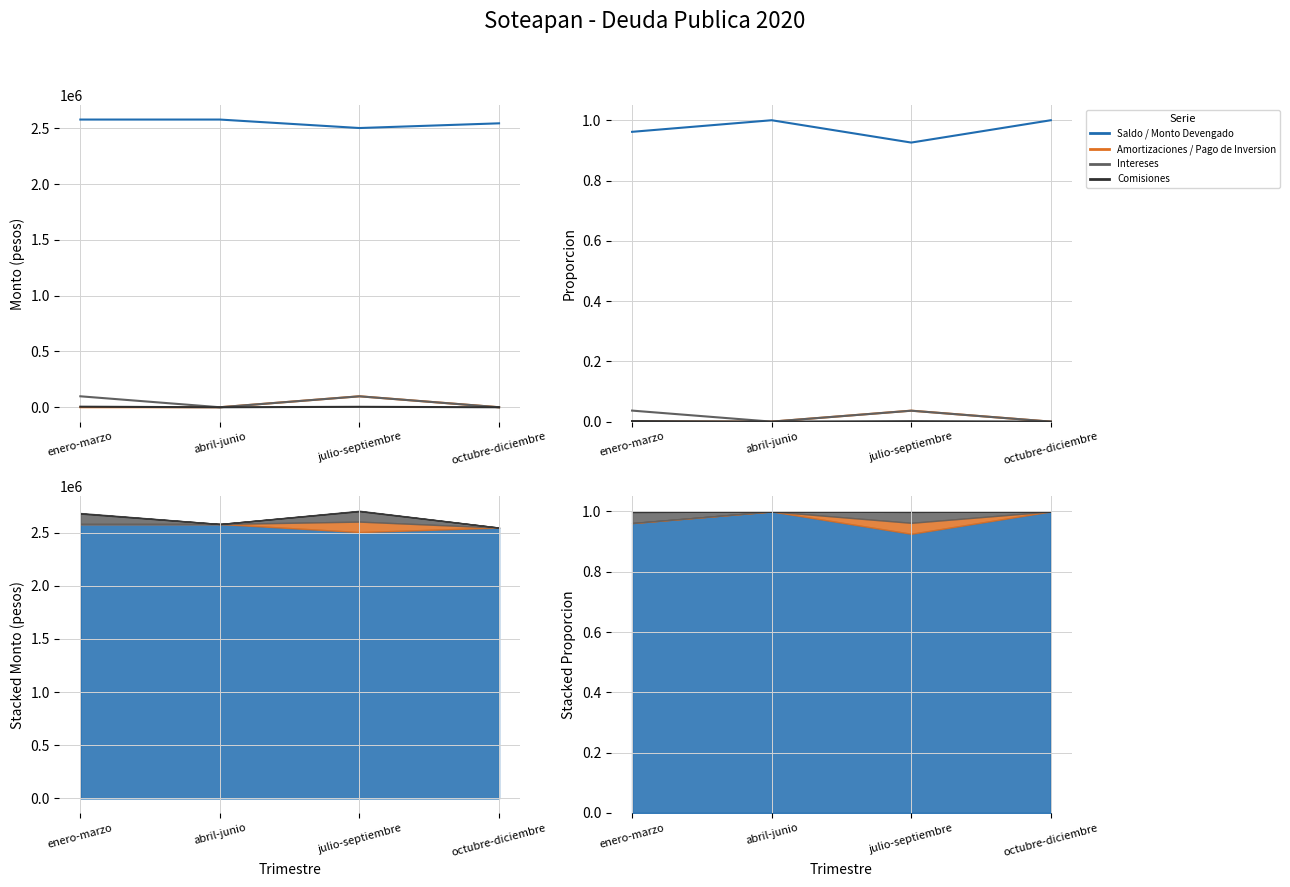

At which category does Saldo / Monto Devengado reach its first local valley?

julio-septiembre